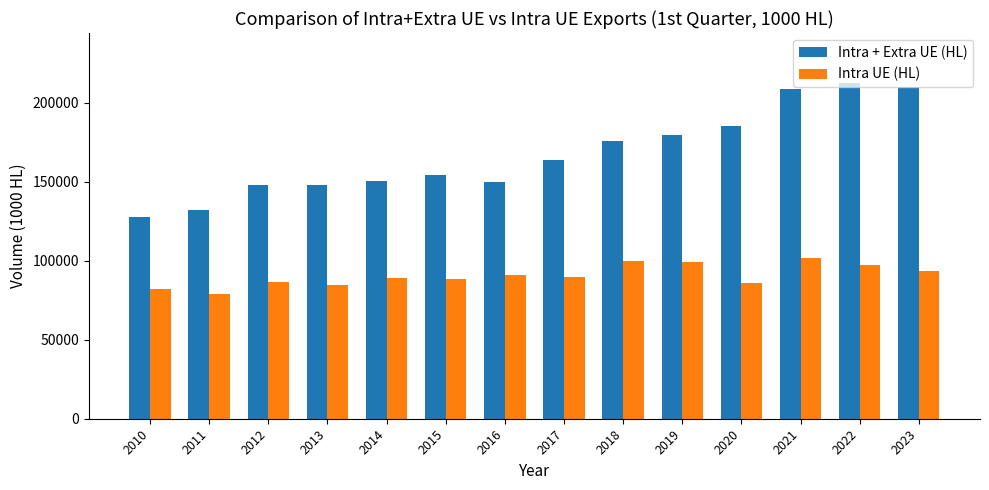

How many bars are there in each group?

2